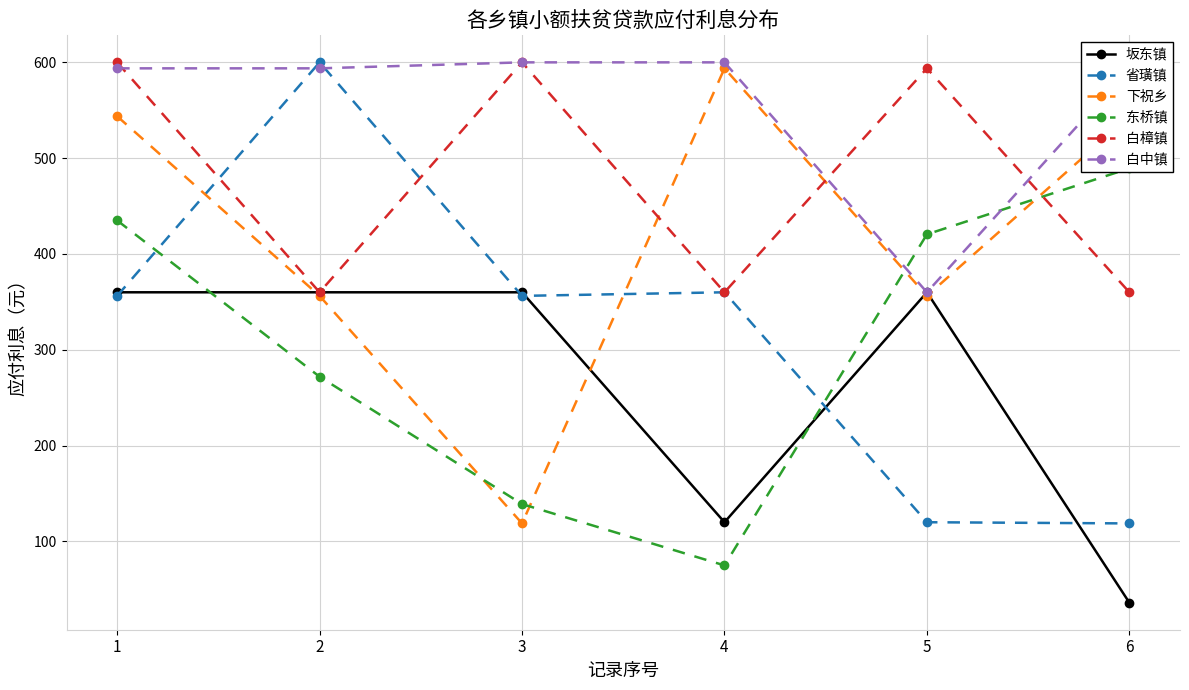

What is the difference between the 下祝乡 values at 4 and 1?

50.0